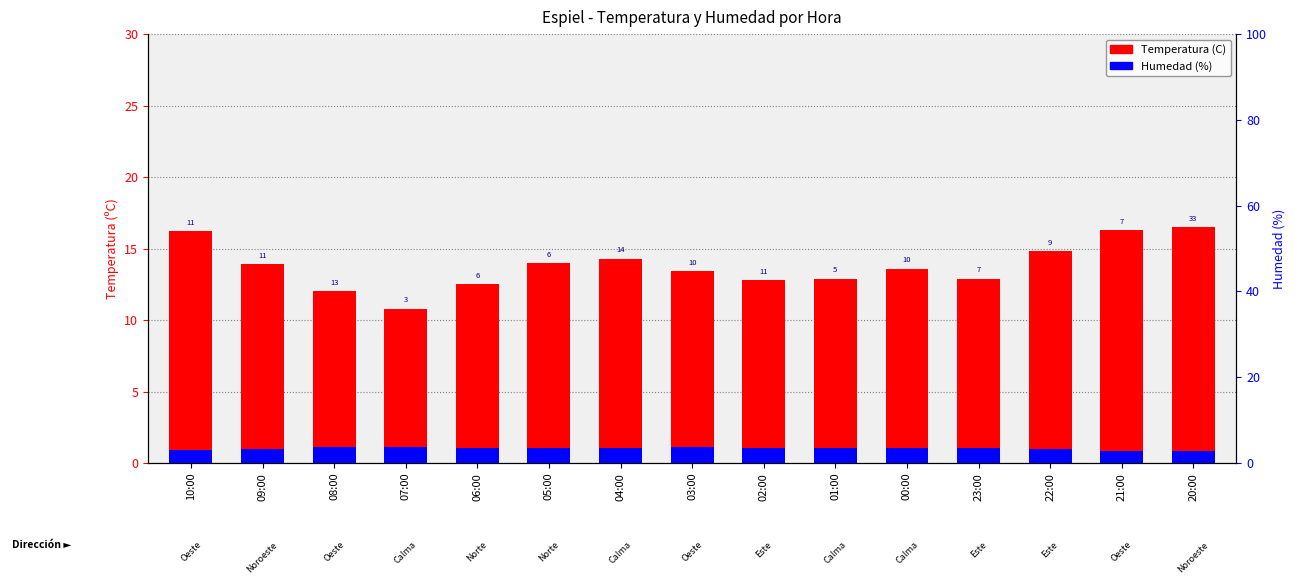

Reading left to right, list all the values displayed in this chart.

Temperatura (C): 10:00=16.2	09:00=13.9	08:00=12.0	07:00=10.8	06:00=12.5	05:00=14.0	04:00=14.3	03:00=13.4	02:00=12.8	01:00=12.9	00:00=13.6	23:00=12.9	22:00=14.8	21:00=16.3	20:00=16.5
Humedad (%): 10:00=0.9	09:00=1.0	08:00=1.1	07:00=1.1	06:00=1.0	05:00=1.0	04:00=1.1	03:00=1.1	02:00=1.1	01:00=1.1	00:00=1.1	23:00=1.1	22:00=1.0	21:00=0.8	20:00=0.8